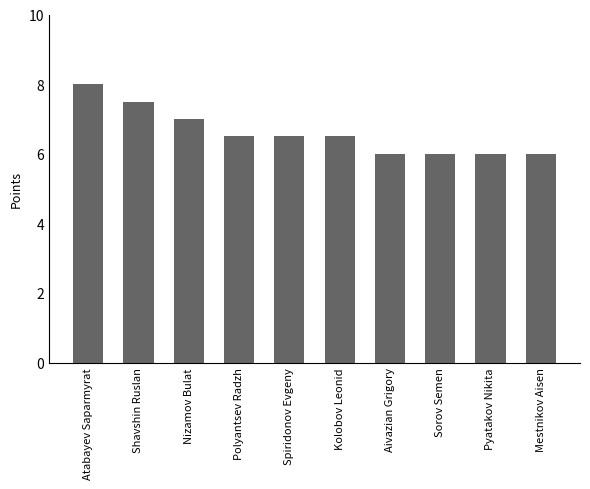

What is the sum of all values?

66.0